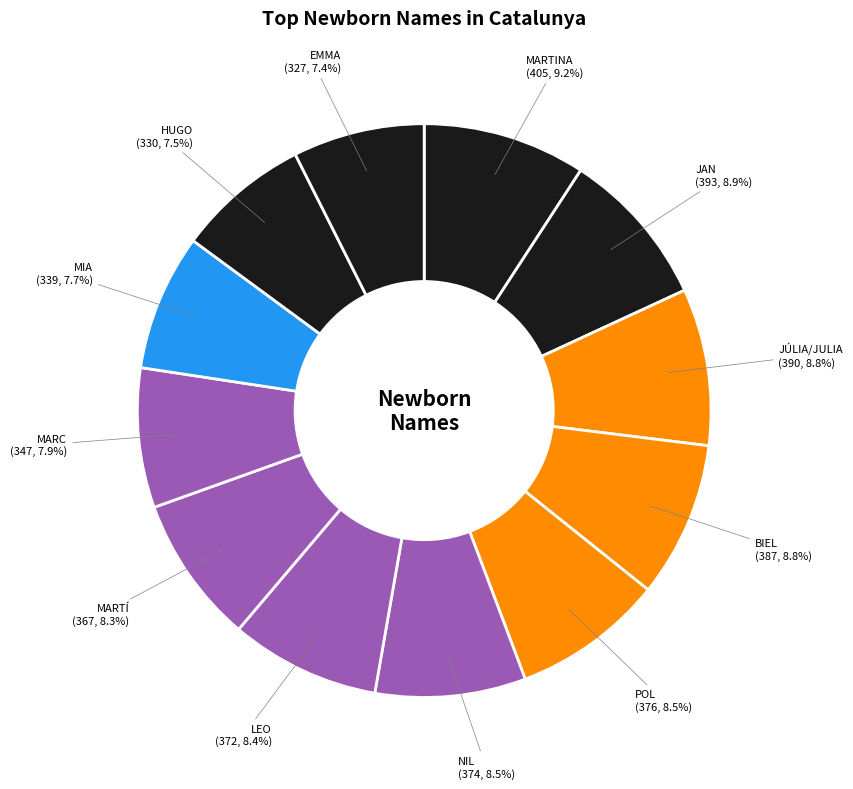

How many segments does this pie chart have?

12